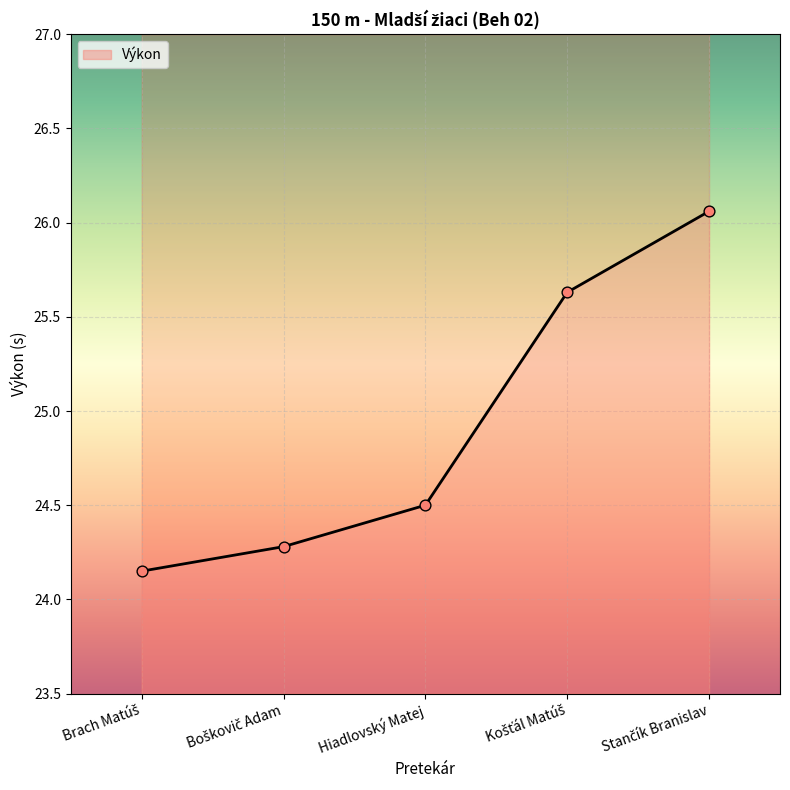

Between Boškovič Adam and Brach Matúš, which is larger?

Boškovič Adam